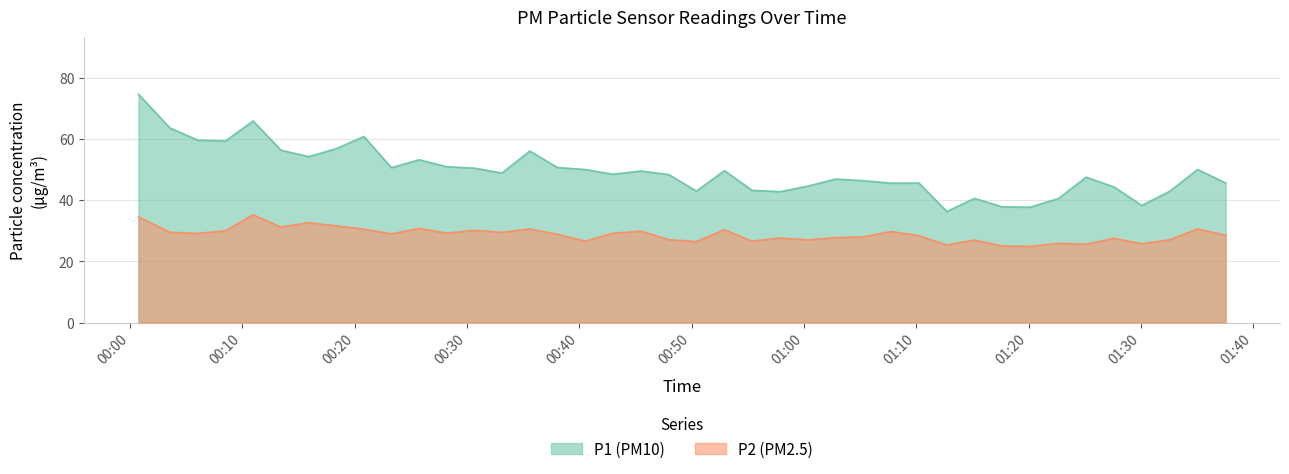

What is the minimum value for P2 (PM2.5)?

24.9